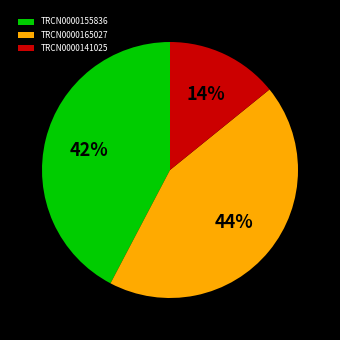

What is the ratio of the value at TRCN0000165027 to the value at TRCN0000141025?

3.1